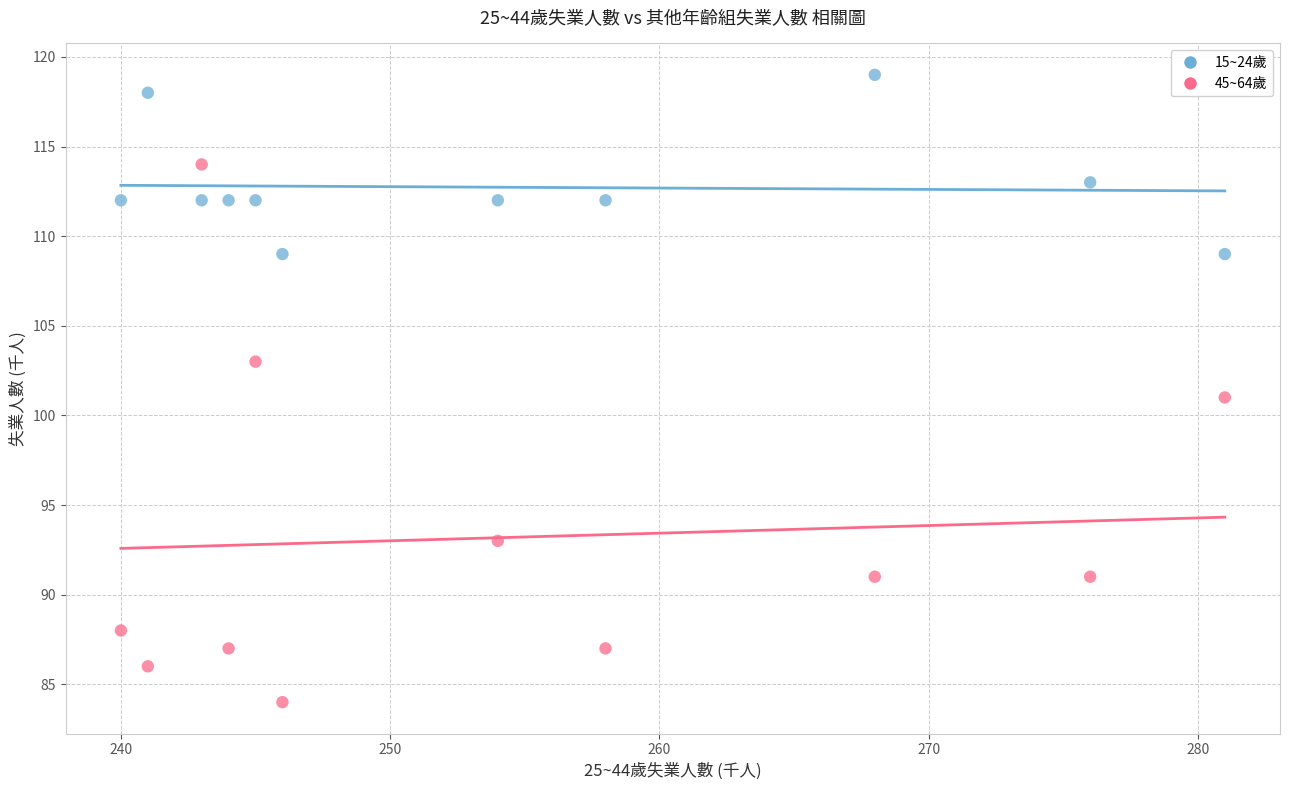

Across all data points, what is the range of X values (max minus min)?

41